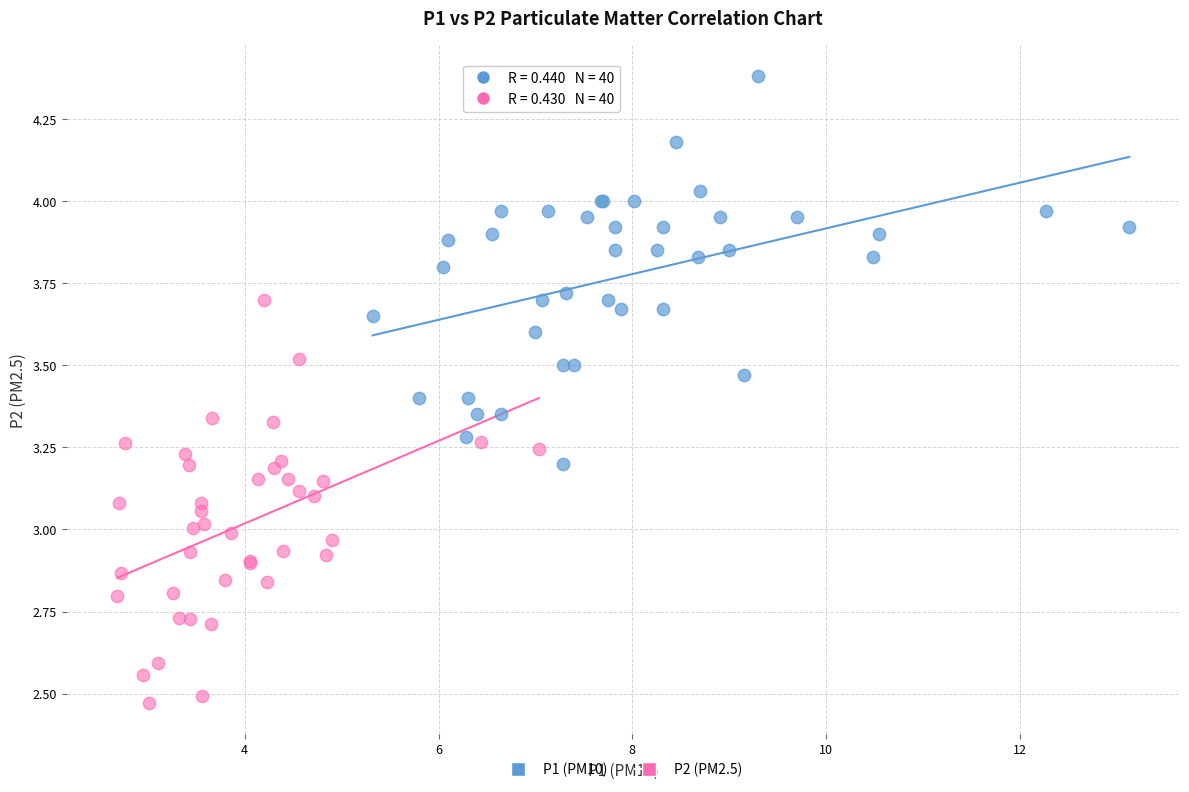

Which series contains the highest Y value?

P1 (PM10)